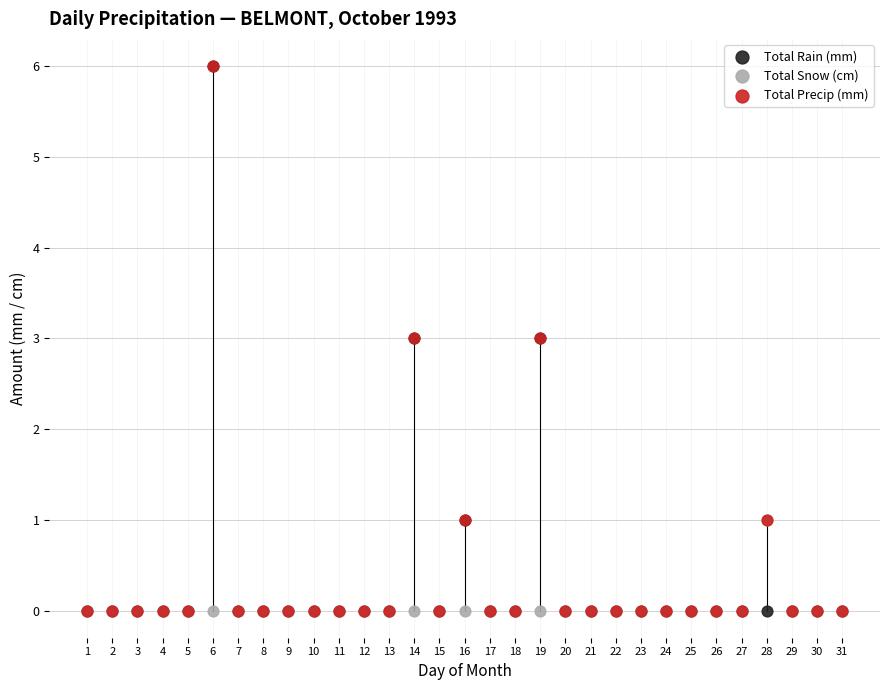

What are all the series names shown in the legend?

Total Rain (mm), Total Snow (cm), Total Precip (mm)